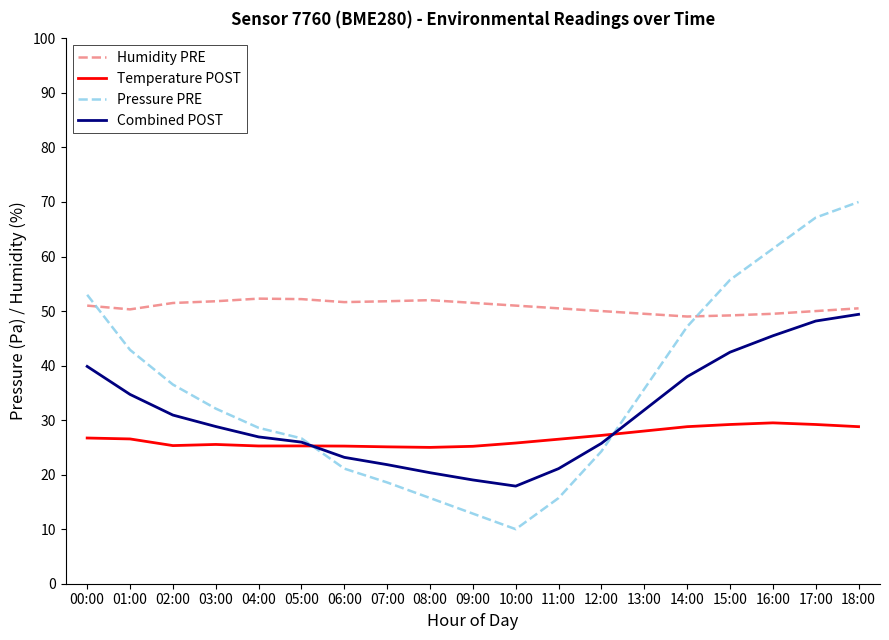

Where is the first local minimum for Combined POST?

10:00